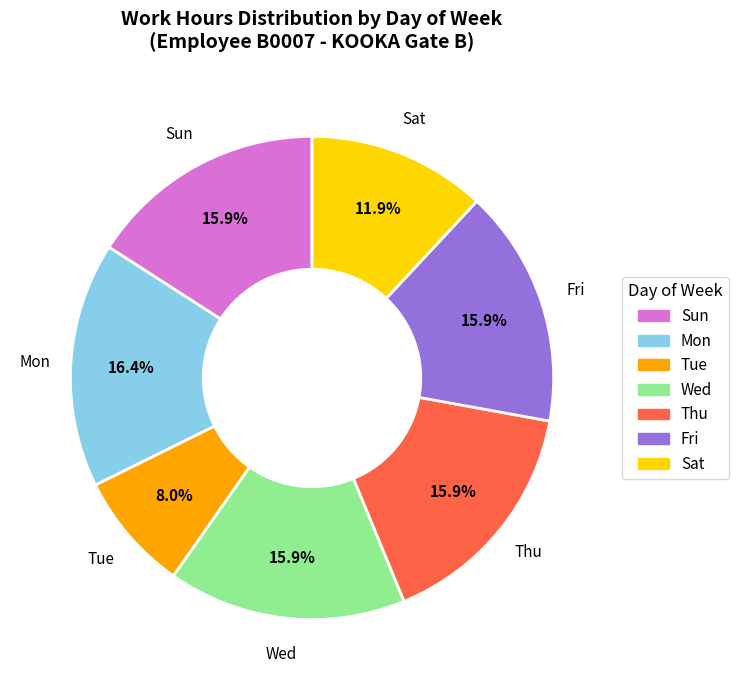

To the nearest percent, what is the difference between the Sat and Fri slice percentages?

4%